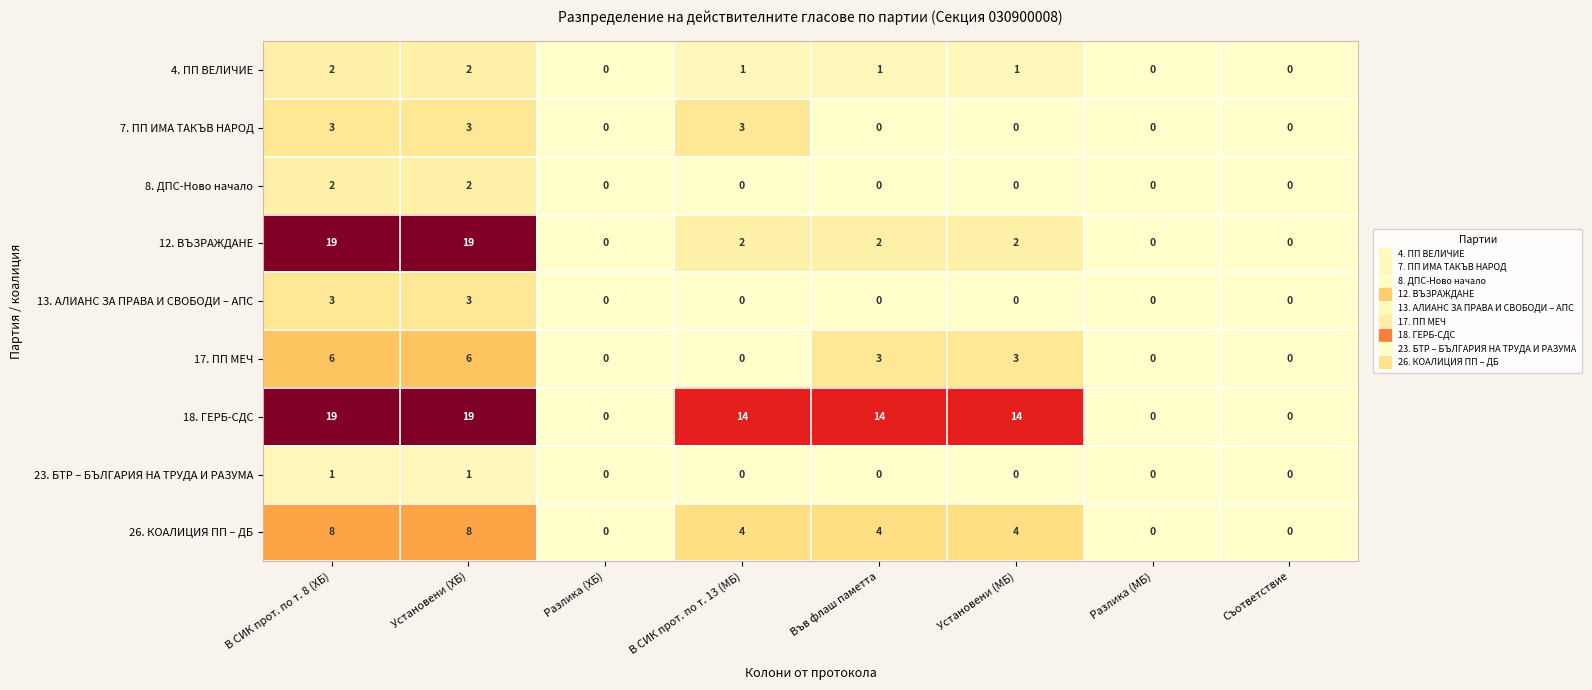

What is the highest value of the 26. КОАЛИЦИЯ ПП – ДБ series?

8